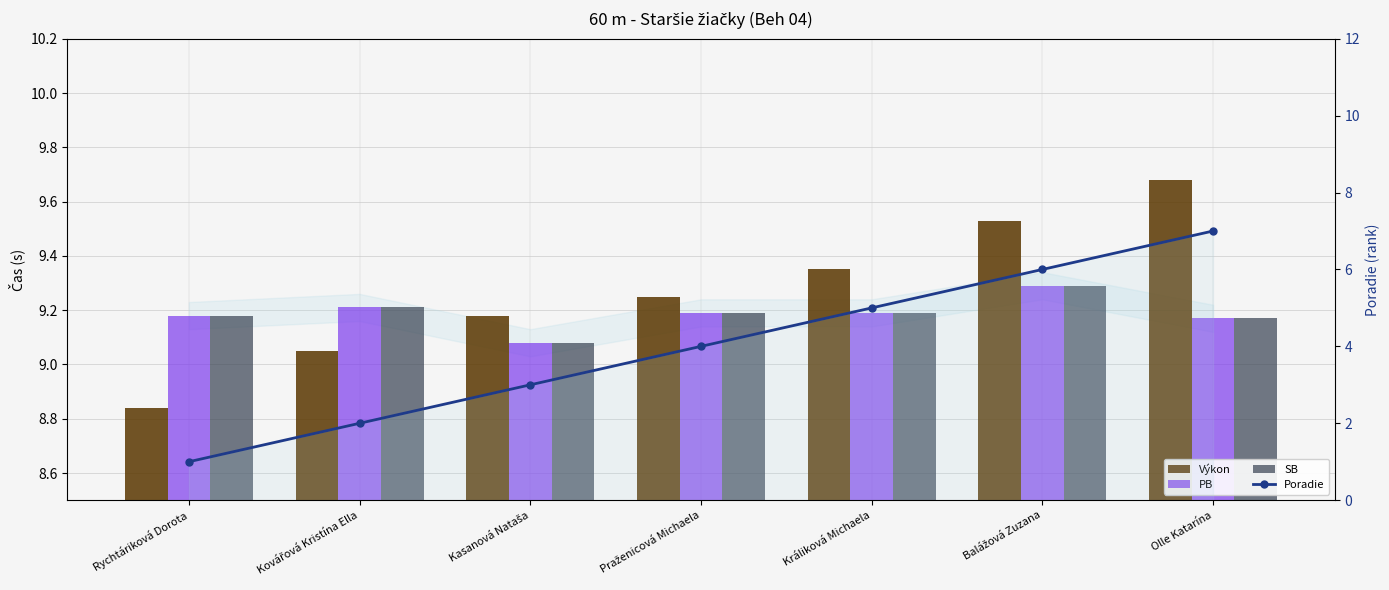

Which series changed the most between Rychtáriková Dorota and Olle Katarína?

Poradie